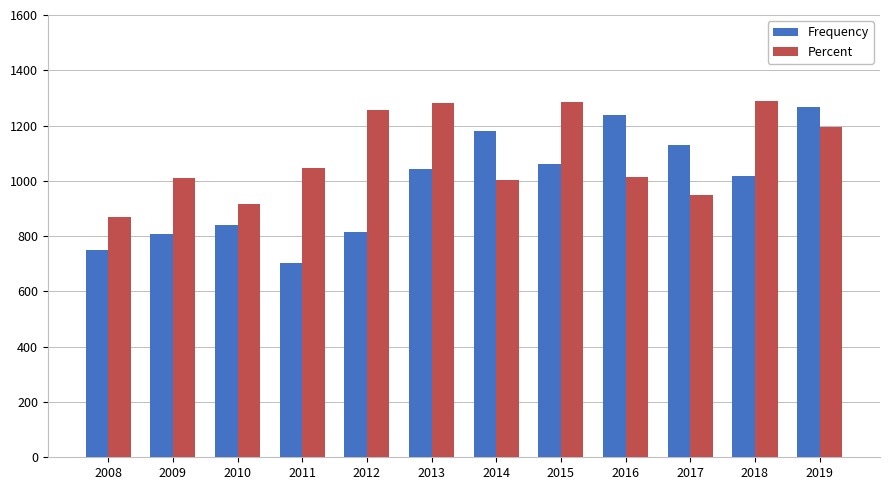

What is the value of the Frequency bar at the 4th from the left?

701.1